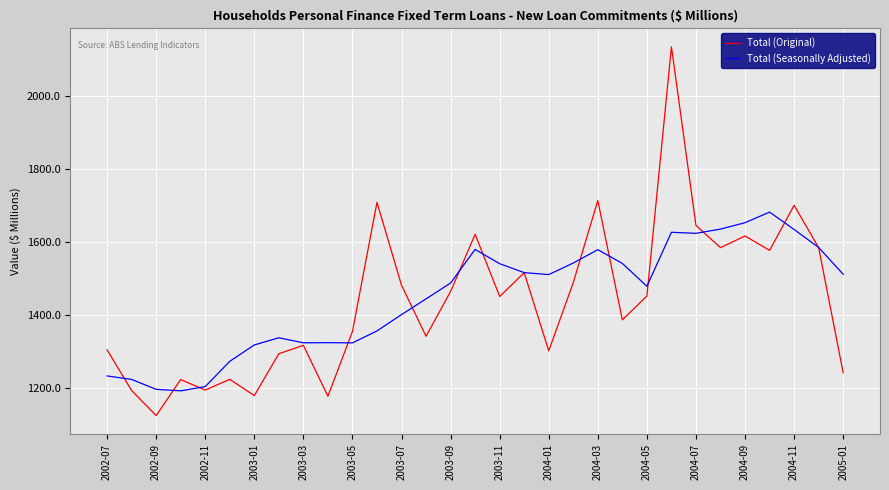

Which series has the widest spread of values?

Total (Original)